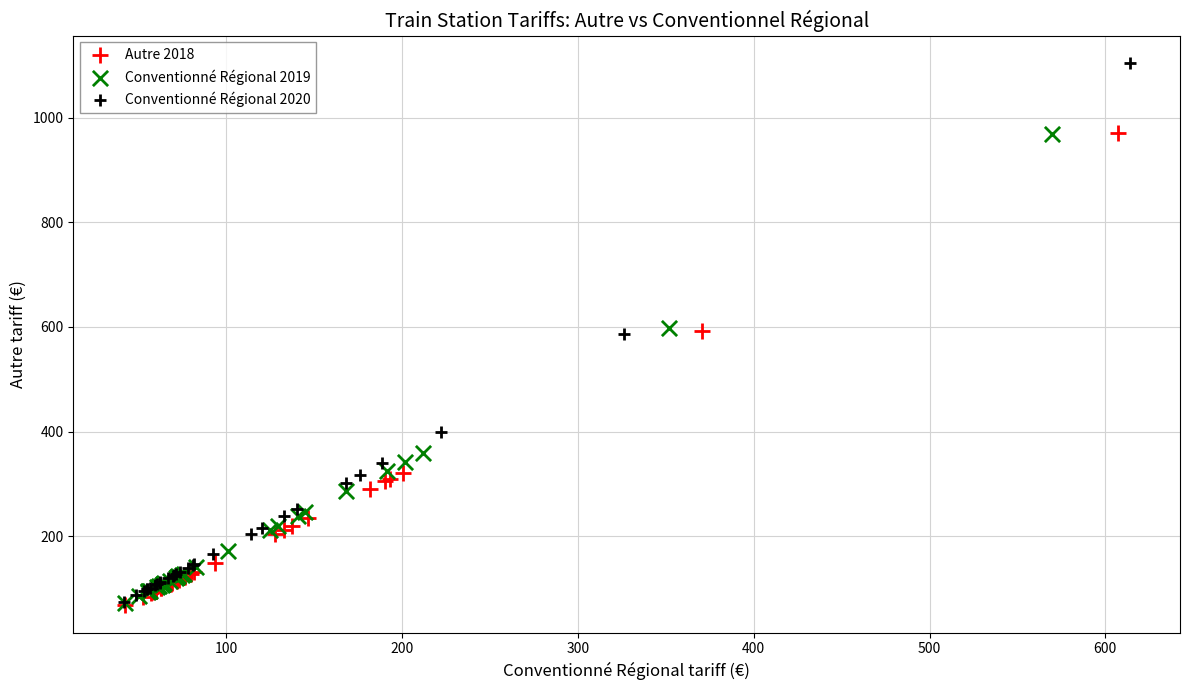

Which series reaches the maximum Y coordinate?

Conventionné Régional 2020